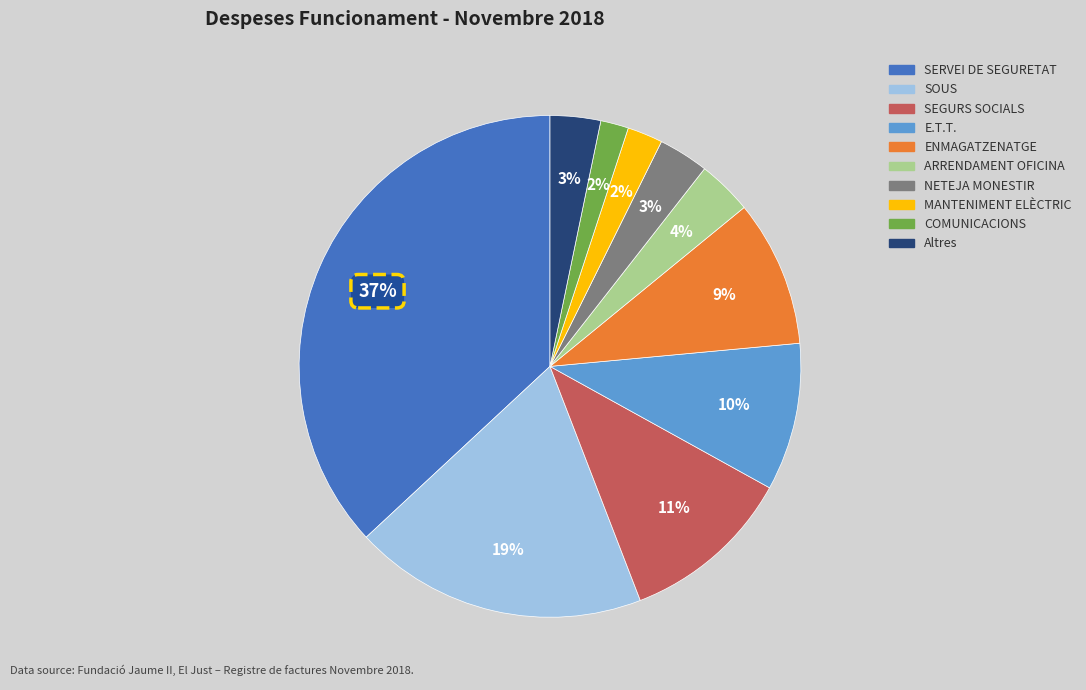

To the nearest percent, what is the difference between the largest and smallest slice percentages?

35%